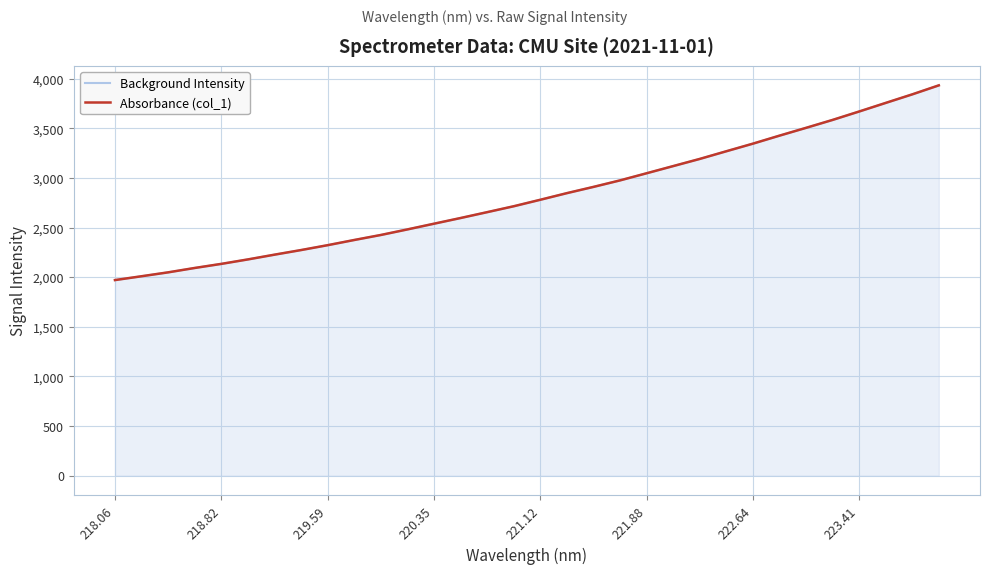

True or false: Absorbance (col_1) and Background Intensity intersect in this chart.

False